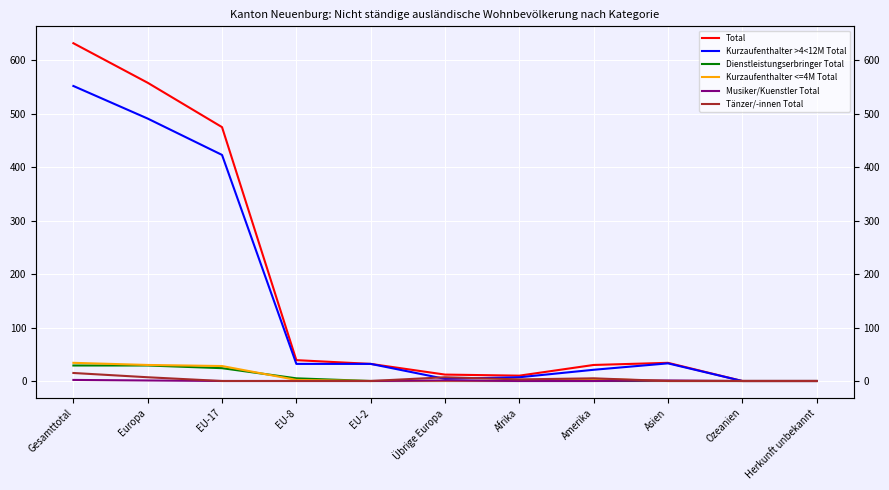

Which series has the largest range (max minus min)?

Total